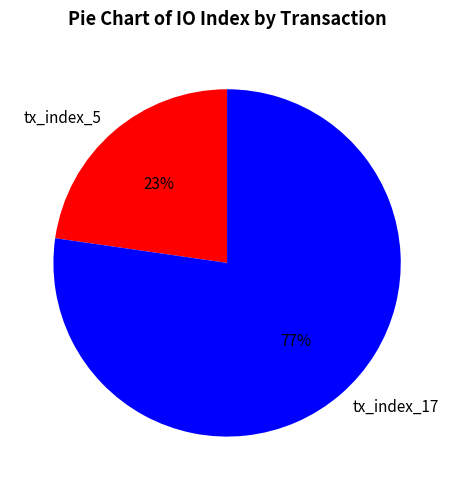

Do tx_index_17 and tx_index_5 together represent more than half of the pie?

Yes